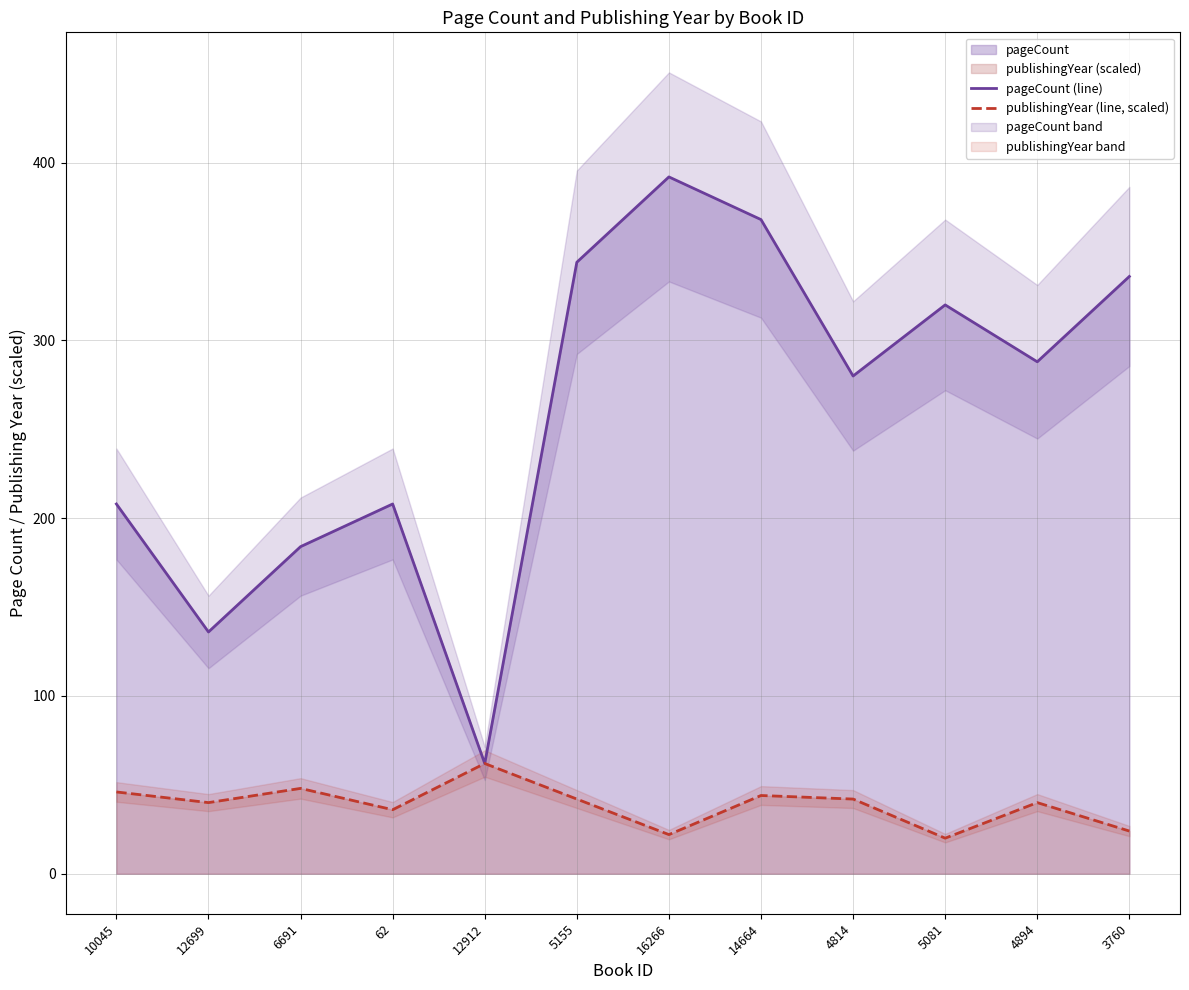

Reading left to right, extract all data points from this chart.

pageCount (line): 208	136	184	208	62	344	392	368	280	320	288	336
publishingYear (line, scaled): 46	40	48	36	62	42	22	44	42	20	40	24